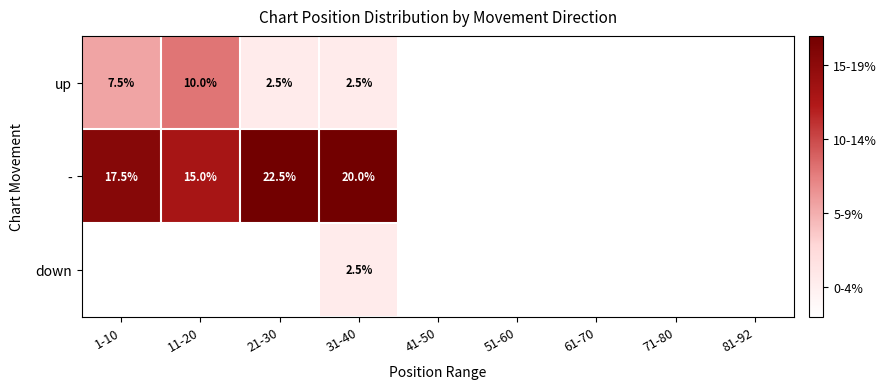

The - series shows 24.8 at 11-20. True or false?

False